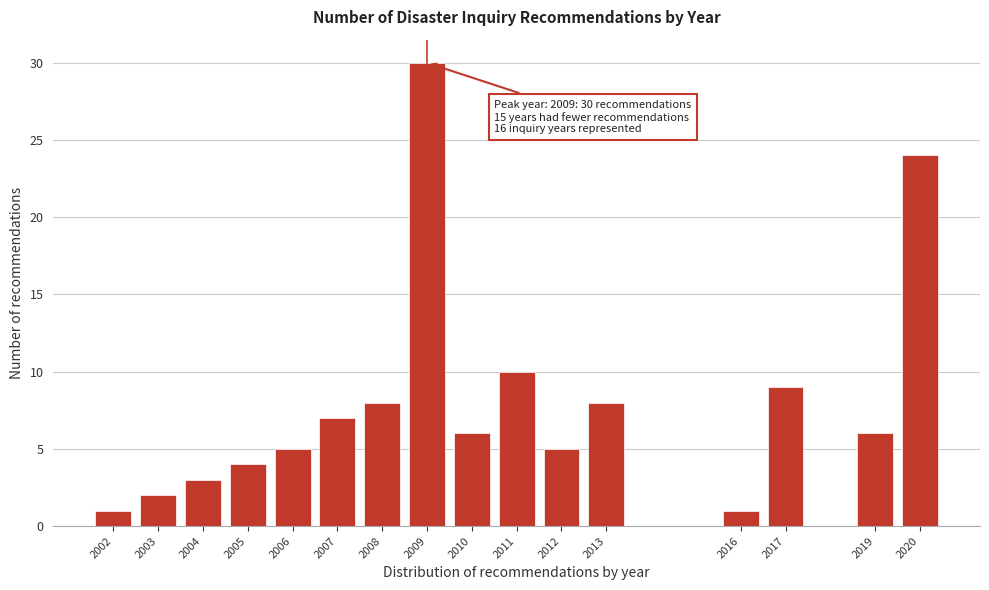

Reading left to right, list all the values displayed in this chart.

1	2	3	4	5	7	8	30	6	10	5	8	1	9	6	24